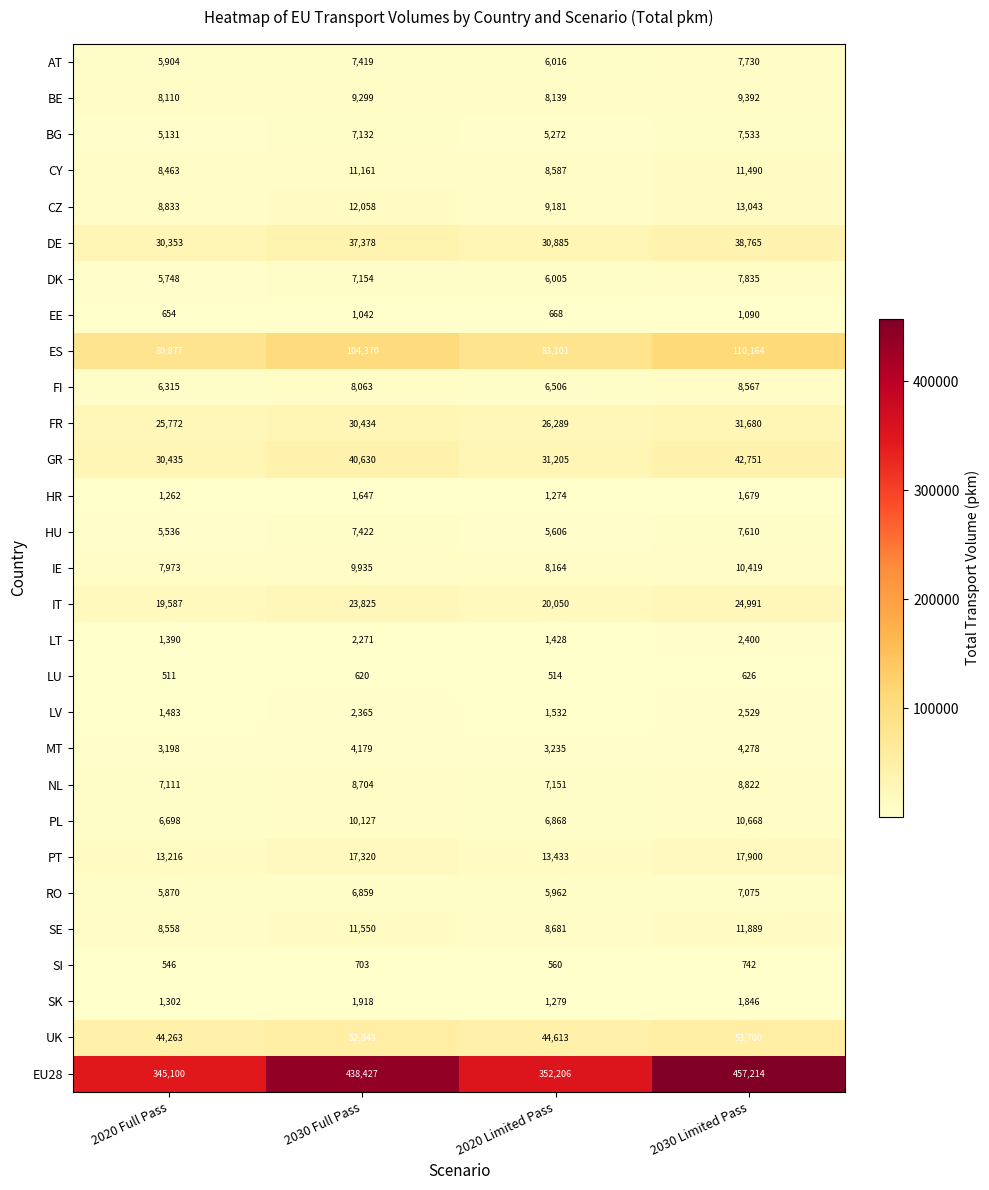

At how many categories does at least one series exceed 389850?

2